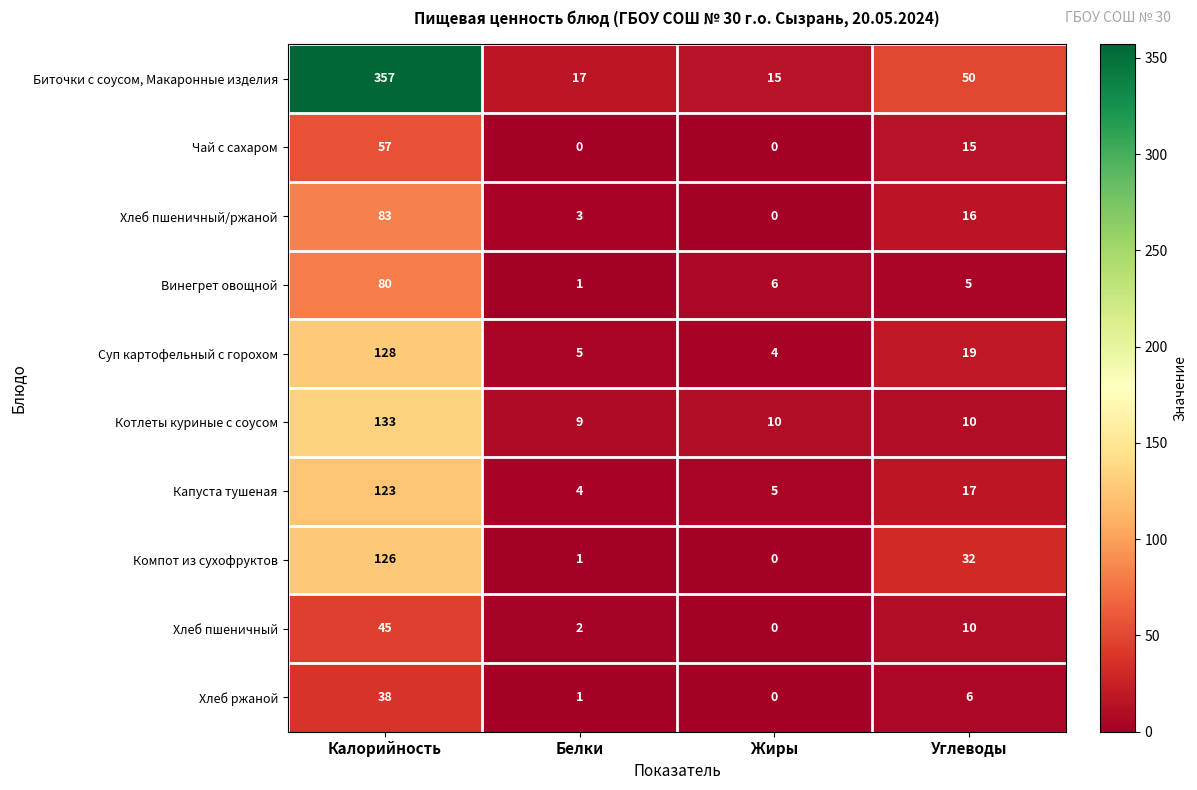

List the series in order of their peak value, highest first.

Биточки с соусом, Макаронные изделия, Котлеты куриные с соусом, Суп картофельный с горохом, Компот из сухофруктов, Капуста тушеная, Хлеб пшеничный/ржаной, Винегрет овощной, Чай с сахаром, Хлеб пшеничный, Хлеб ржаной